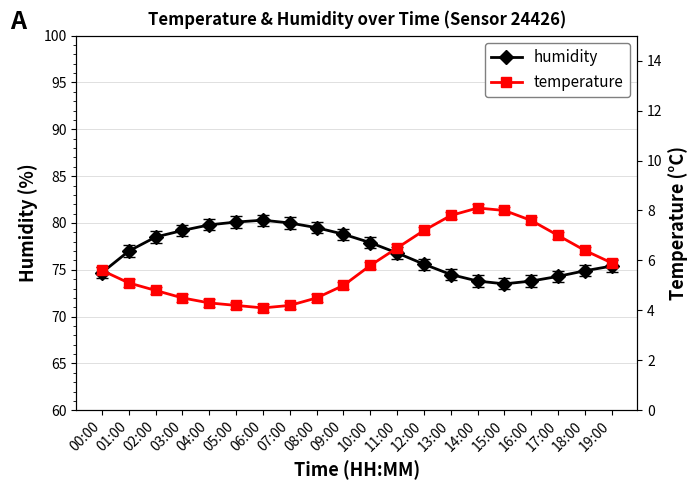

List the series in order of their peak value, highest first.

humidity, temperature